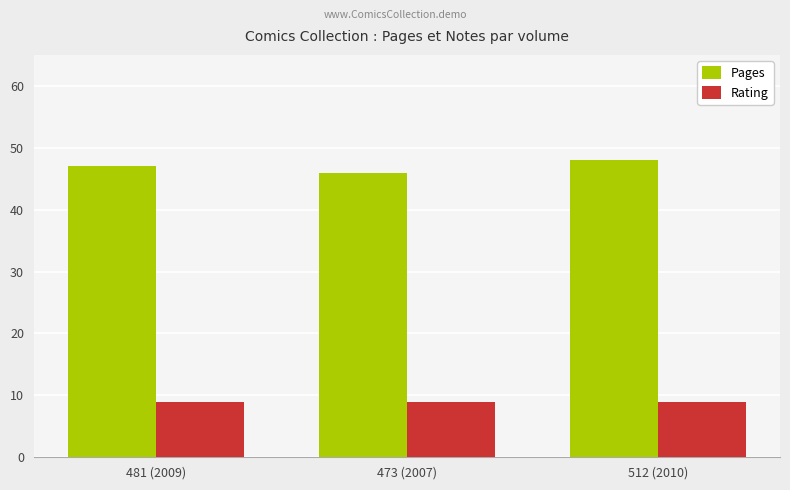

Reading right to left, extract all data points from this chart.

Pages: 48	46	47
Rating: 9	9	9